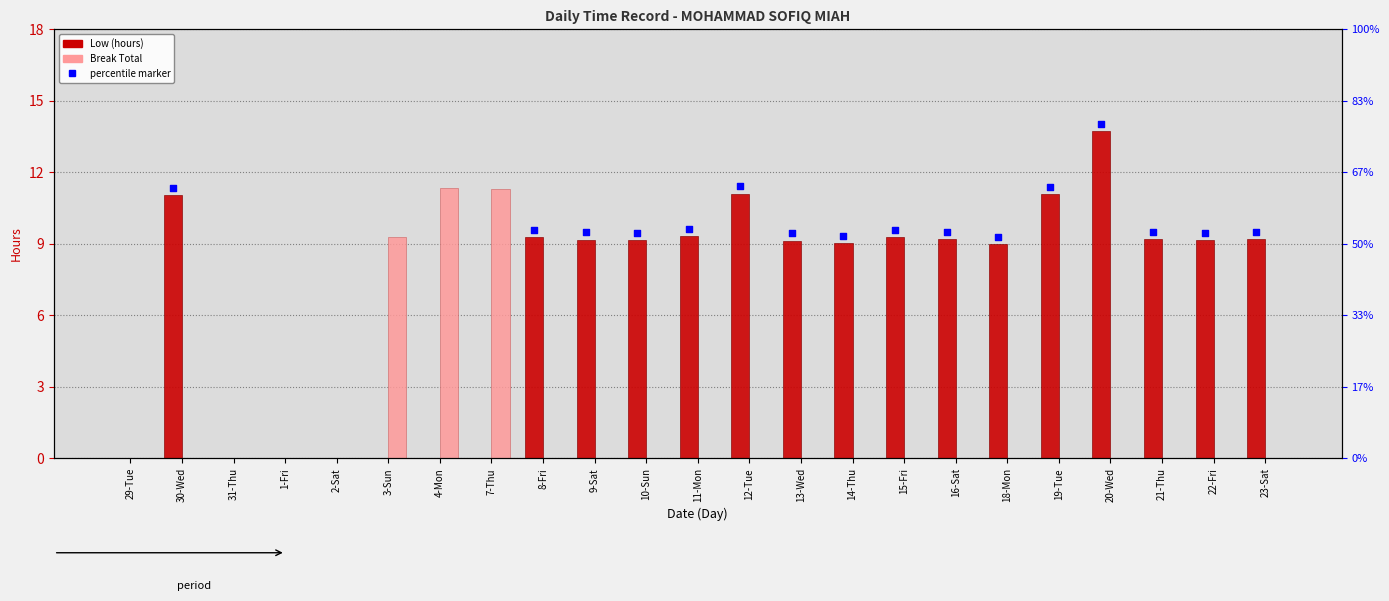

At how many categories does at least one series exceed 3?

19